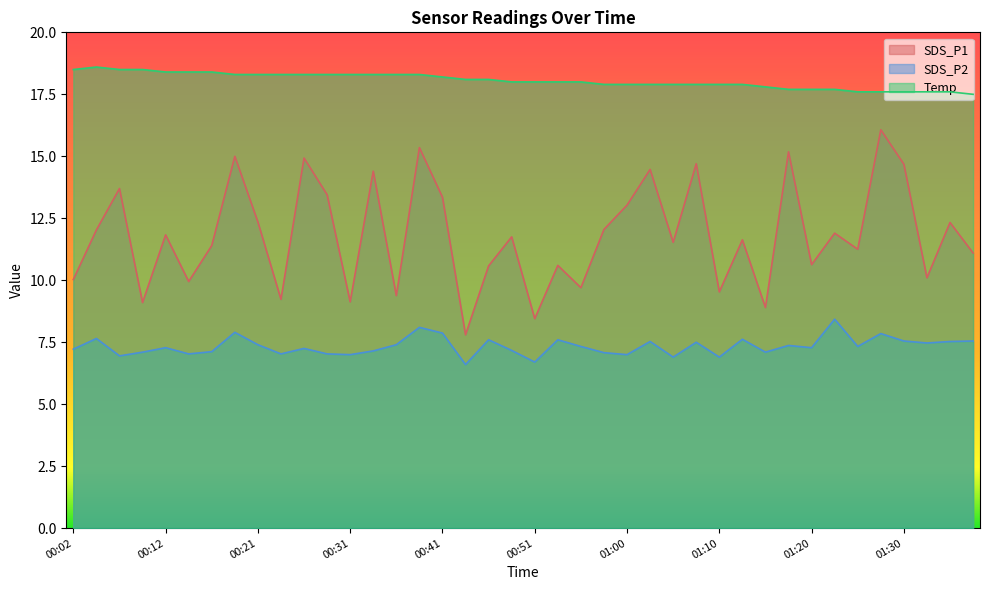

True or false: SDS_P2 and SDS_P1 cross at least once.

False